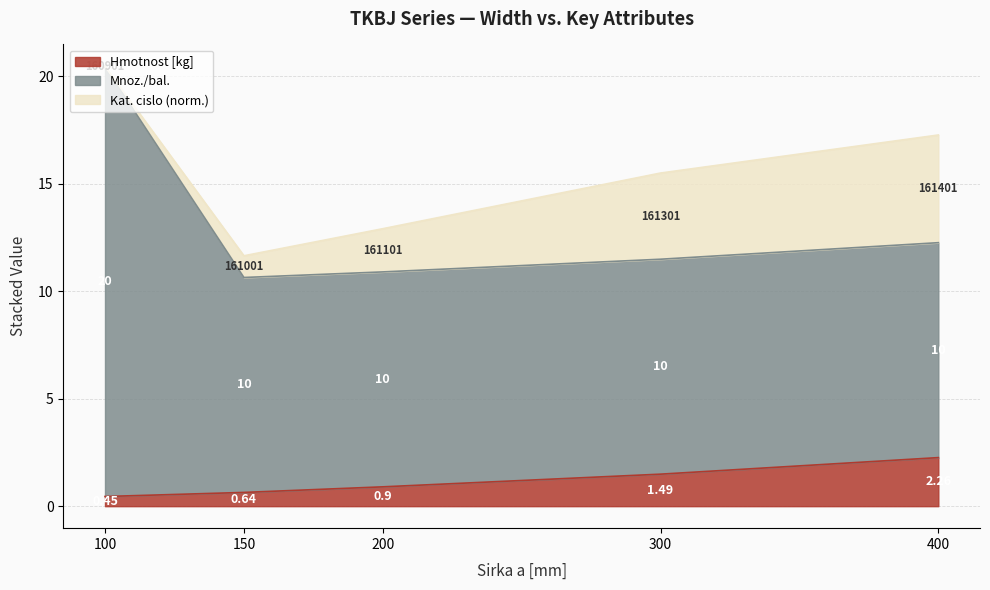

List the labels in order of Hmotnost [kg] value, smallest first.

100, 150, 200, 300, 400